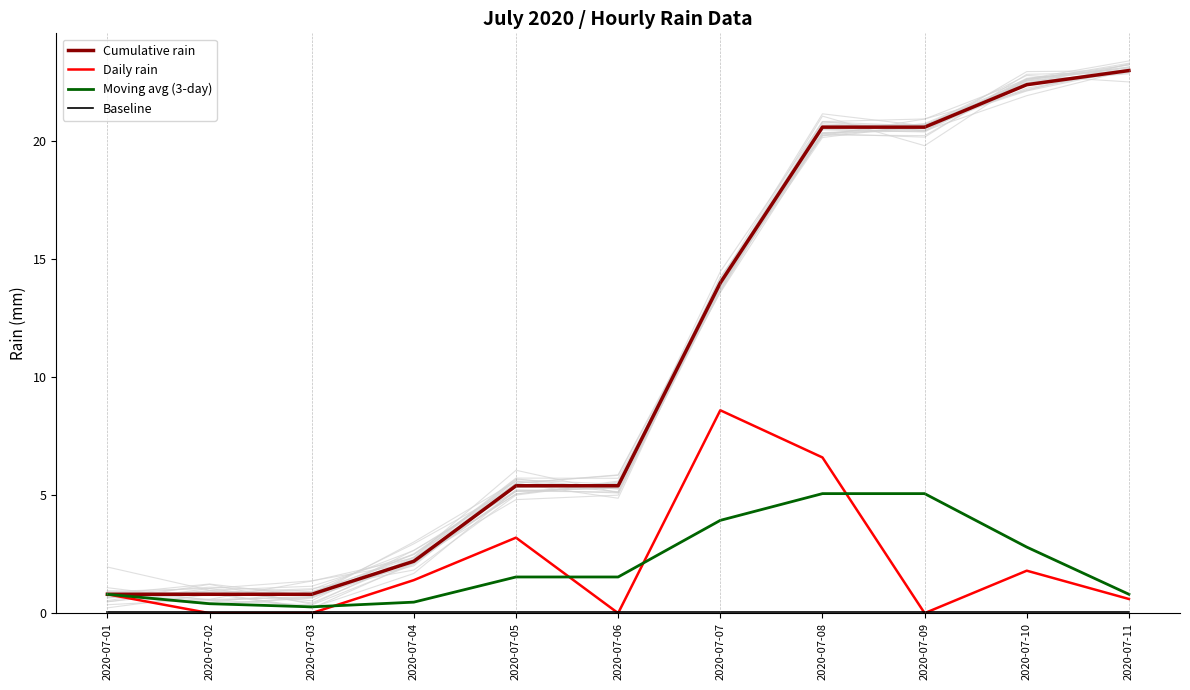

List the series in order of their peak value, highest first.

Cumulative rain, Daily rain, Moving avg (3-day), Baseline